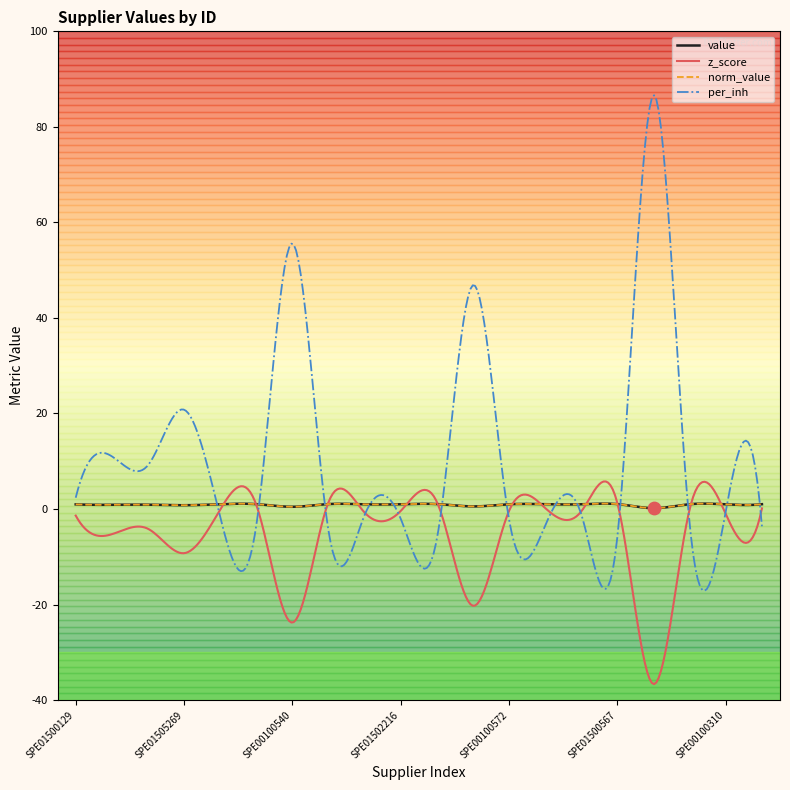

What is the total value across all series at SPE00200422?

7.5